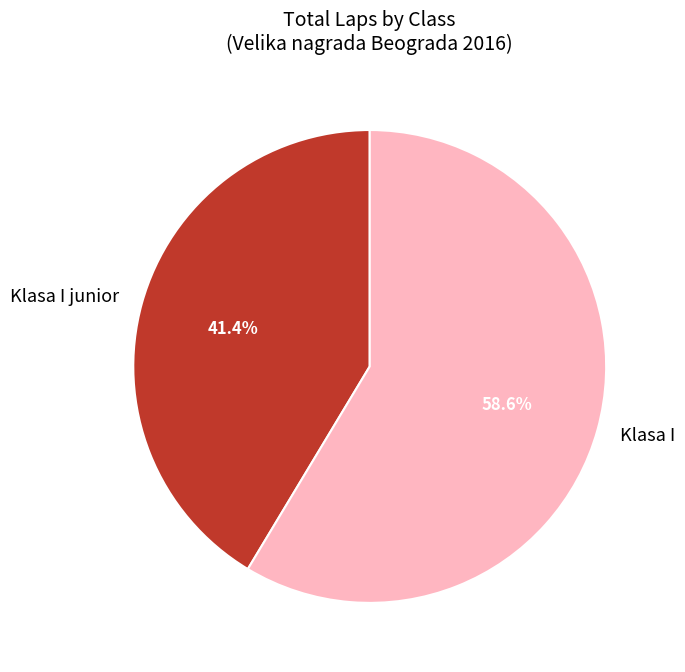

What percentage is NOT represented by Klasa I?

41.4%